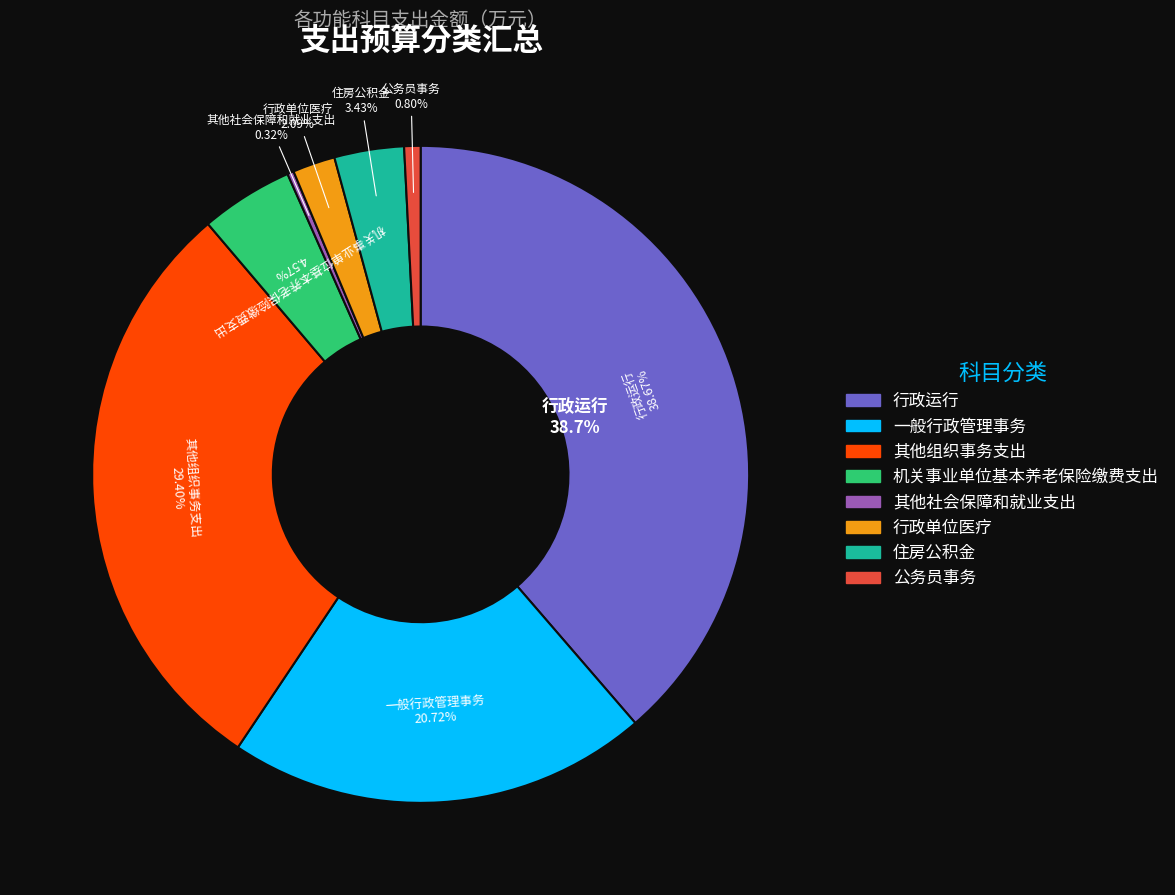

What is the ratio of the value at 机关事业单位基本养老保险缴费支出 to the value at 行政单位医疗?

2.2